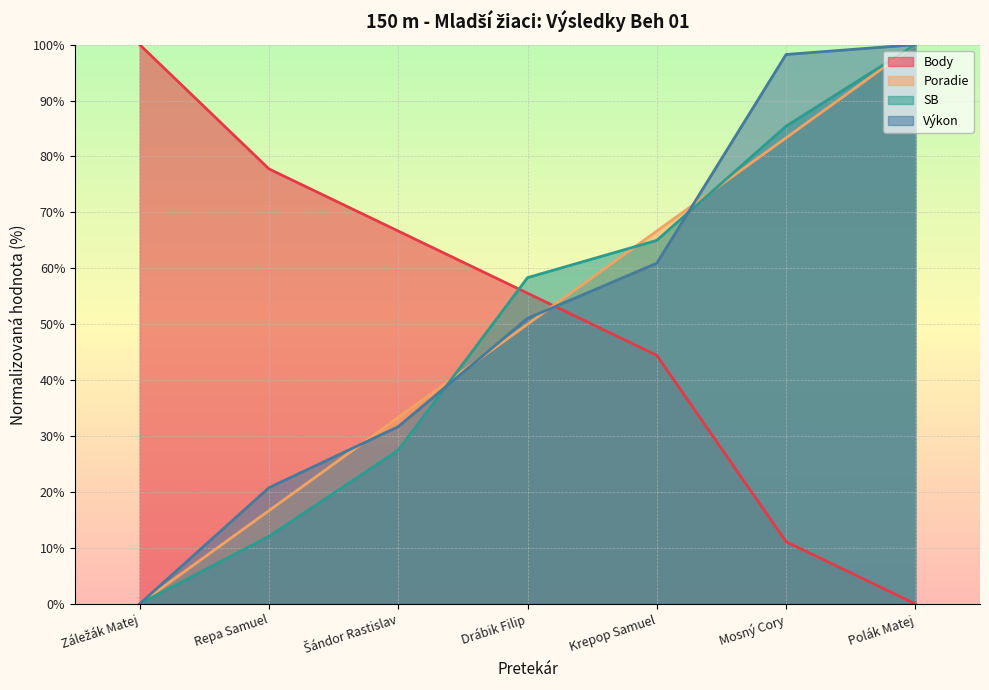

Between Polák Matej and Krepop Samuel, which is larger?

Krepop Samuel